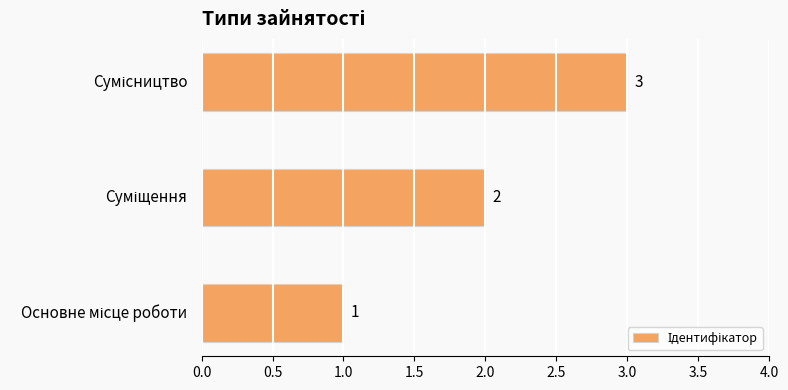

What is the sum of all values?

6